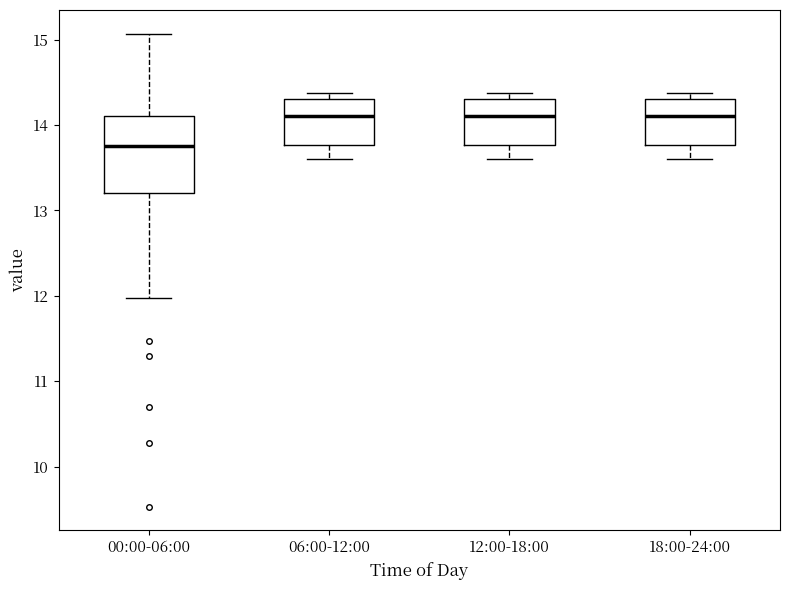

Which box is the tallest, from its lower edge to its upper edge?

00:00-06:00